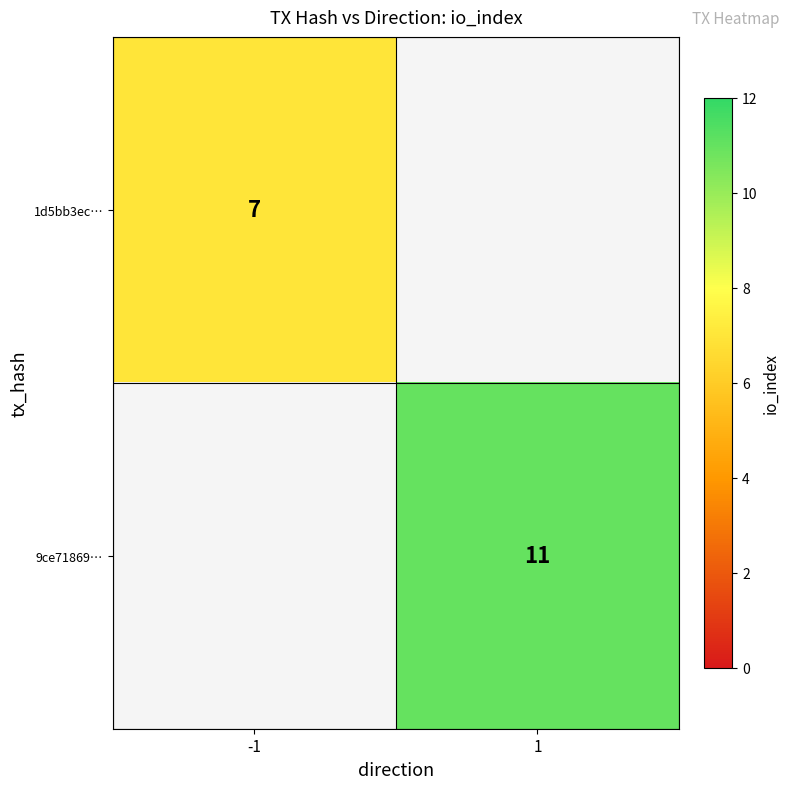

Is the value of 9ce71869… at 1 greater than the value of 1d5bb3ec… at -1?

Yes